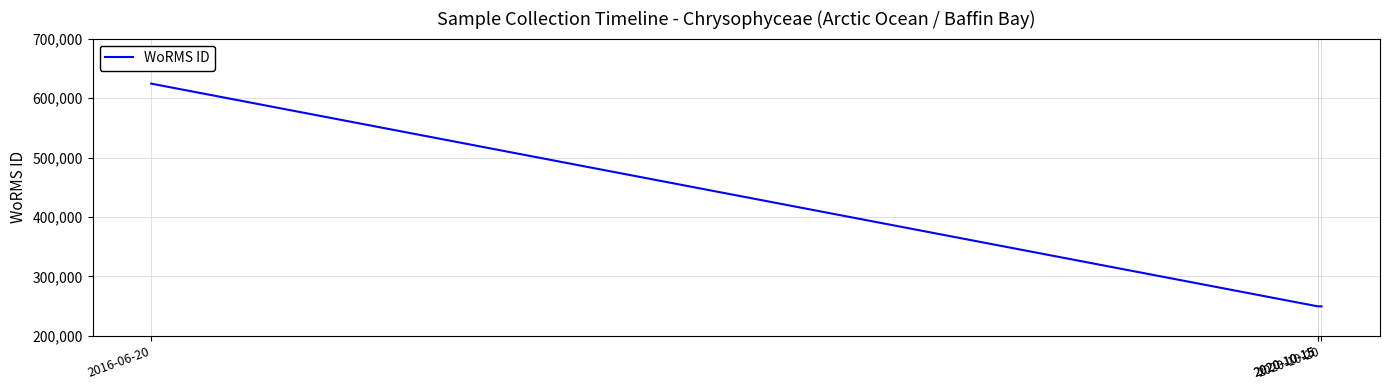

How many lines are shown in the chart?

1